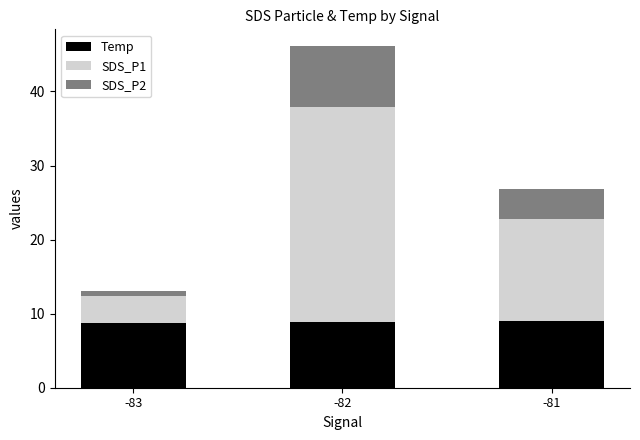

What is the total value across all series at -81?

26.8